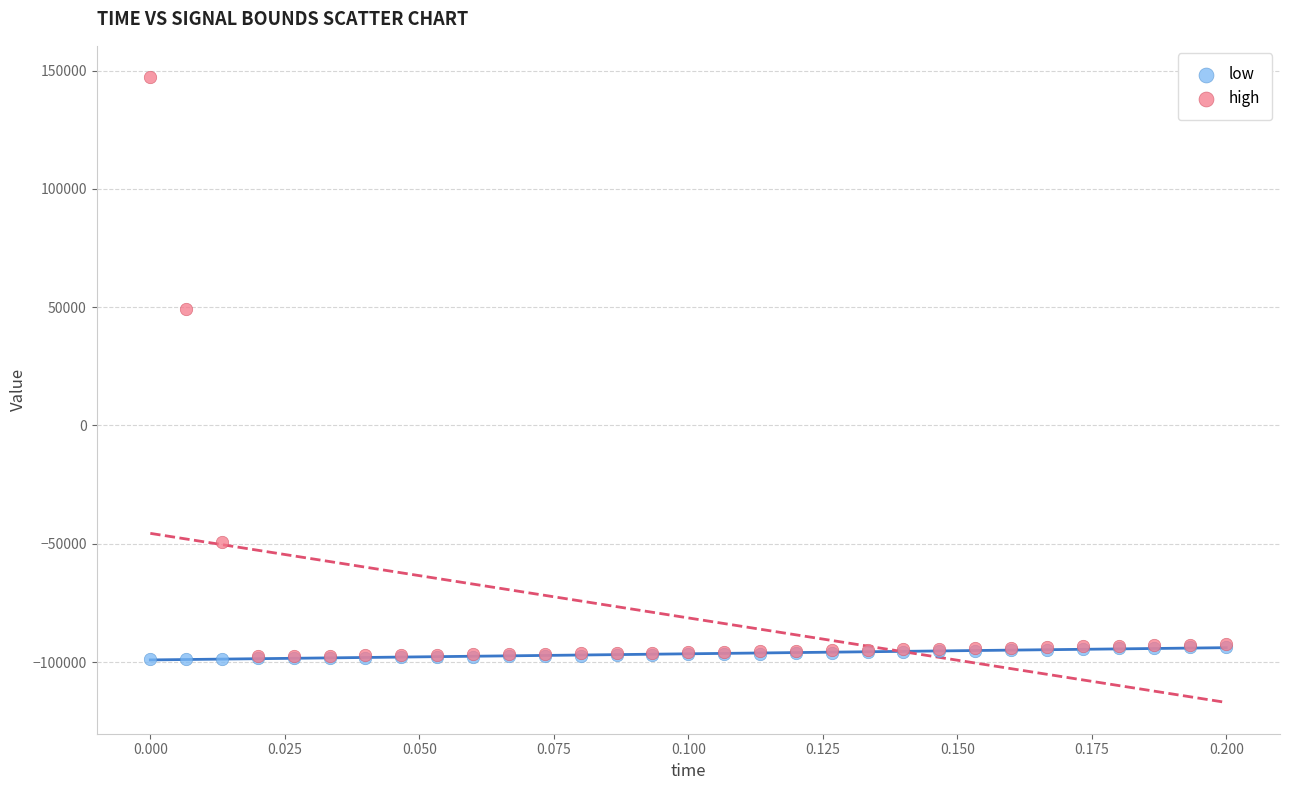

Which series contains the highest Y value?

high